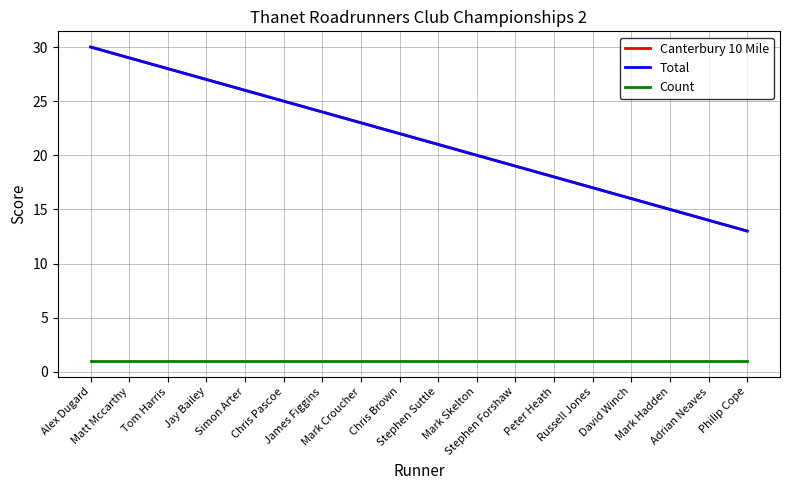

True or false: Total has more than 0 interior local peaks.

False